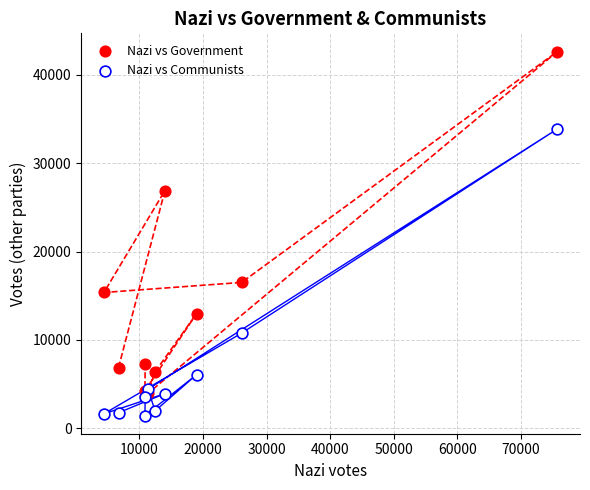

Which series reaches the minimum Y coordinate?

Nazi vs Communists